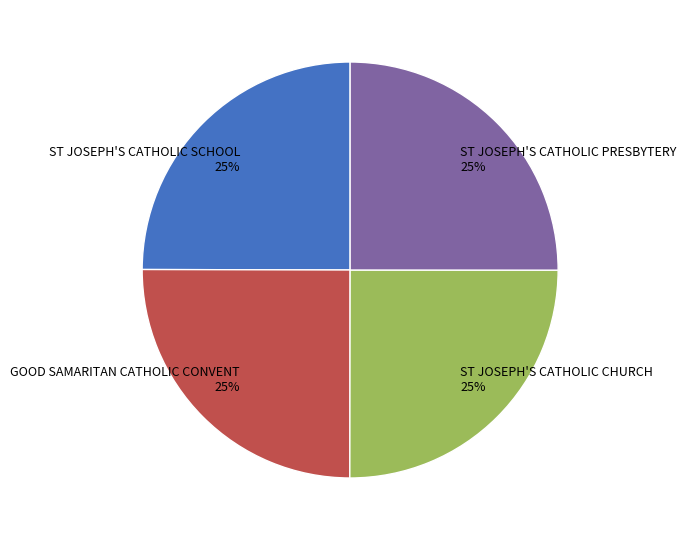

Does ST JOSEPH'S CATHOLIC CHURCH represent more than half of the total?

No